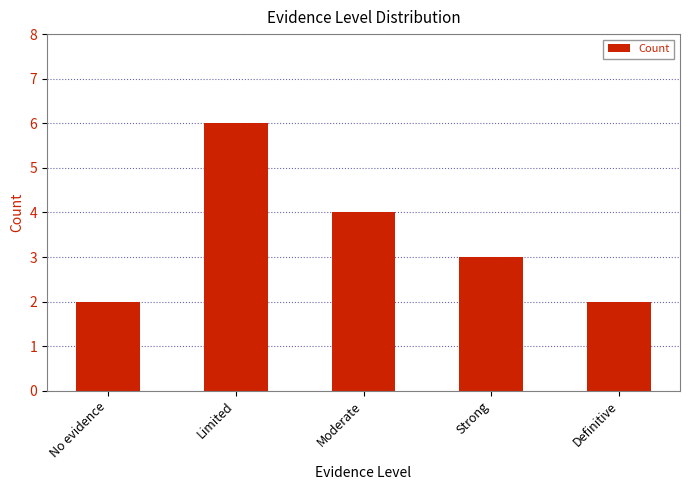

What is the sum of all values?

17